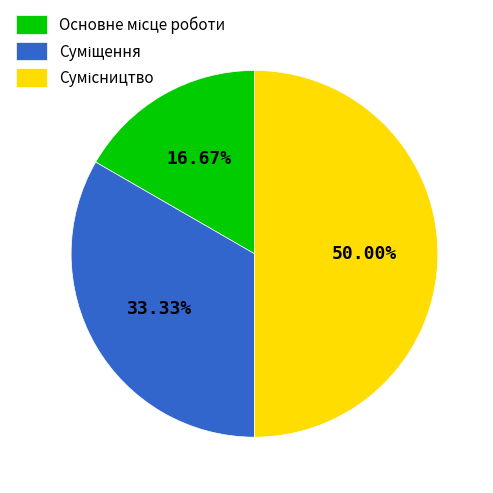

To the nearest percent, what percentage of the pie is Суміщення?

33%